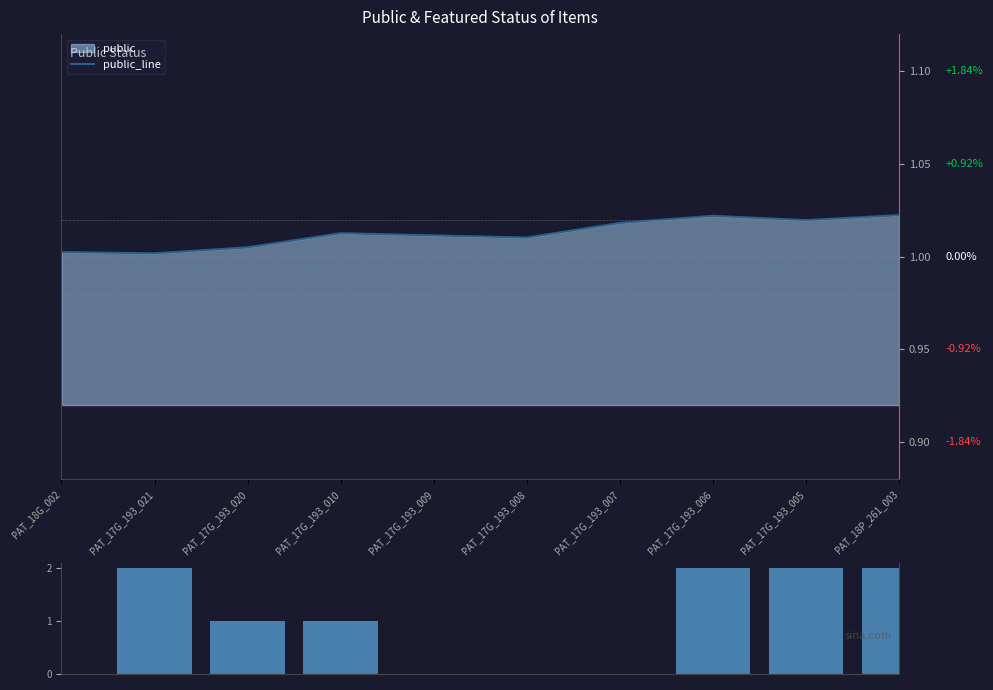

Which category has the lowest value in the featured series?

PAT_18G_002